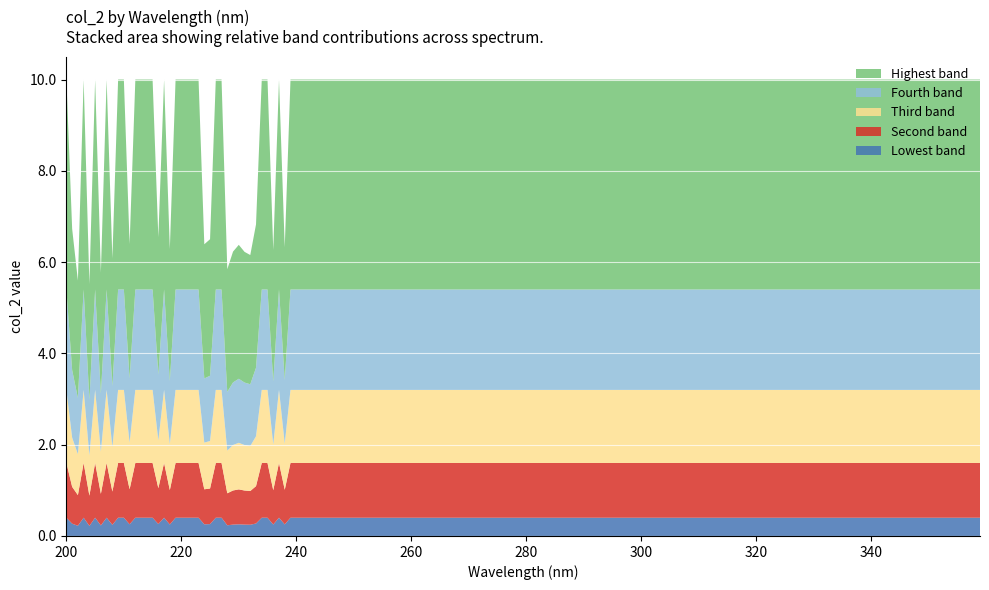

What is the highest value of the Lowest band series?

0.4